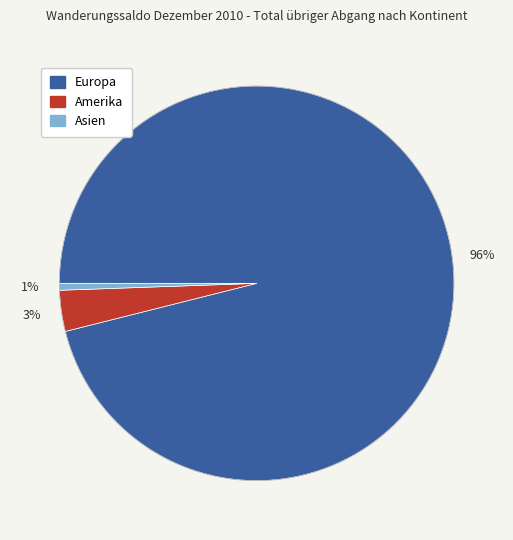

To the nearest percent, what is the average slice percentage?

33%